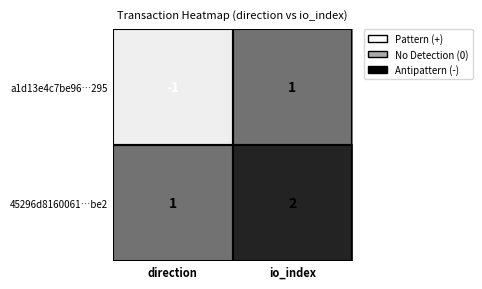

What is the minimum value shown in the chart?

-1